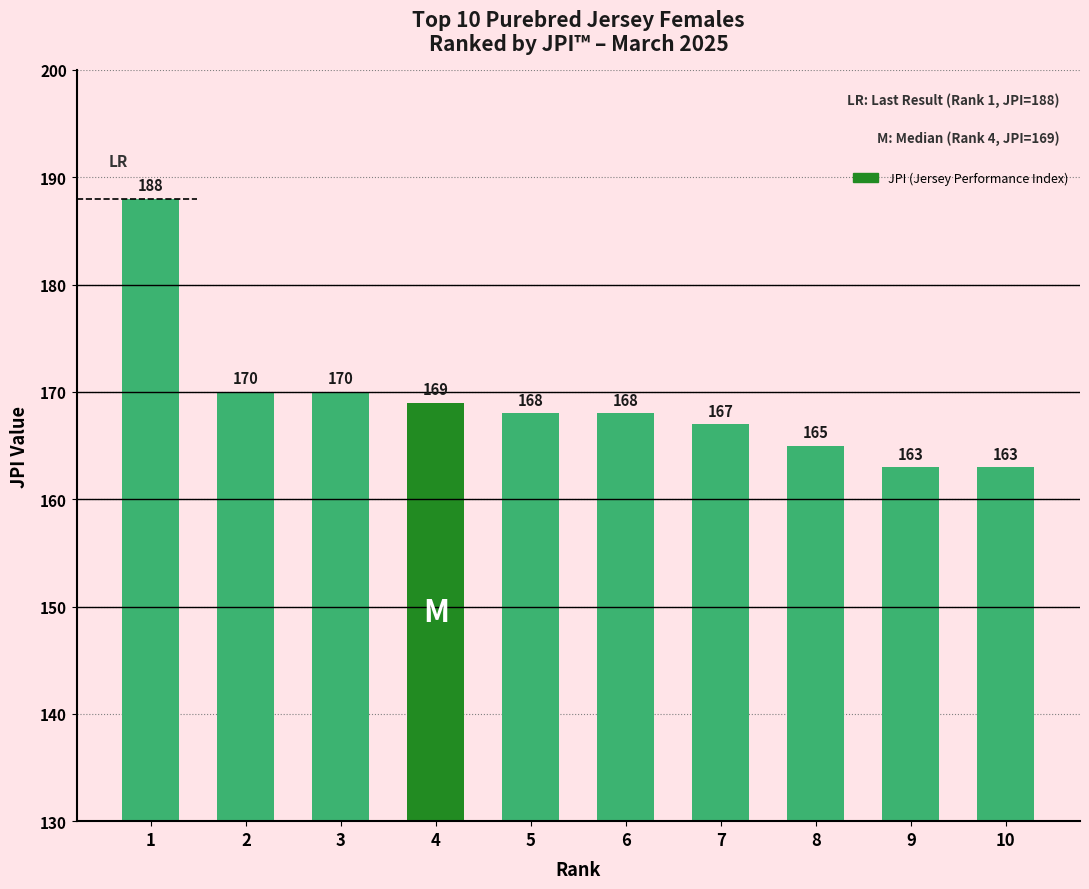

True or false: the data shows 170 at 2.

True